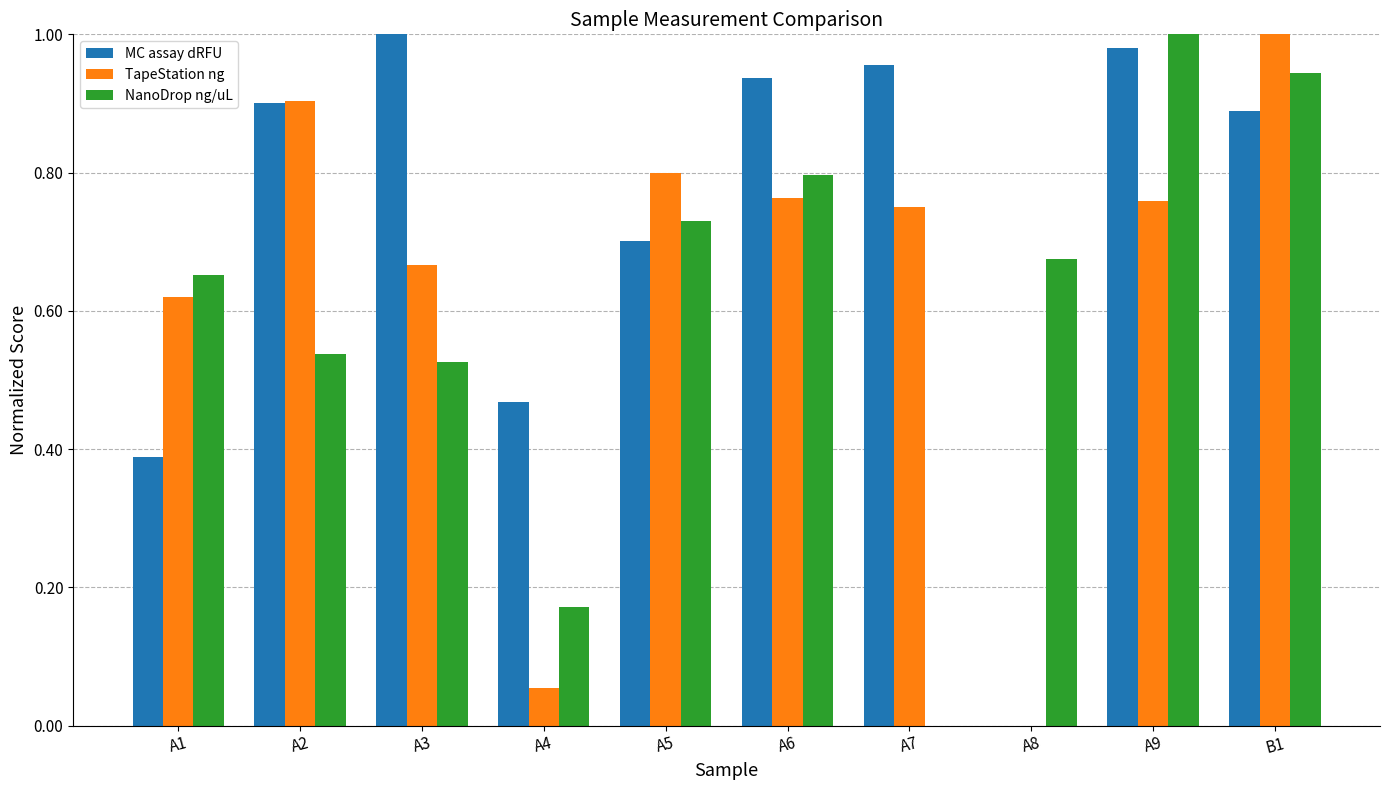

Which series changed the most between A5 and A8?

TapeStation ng